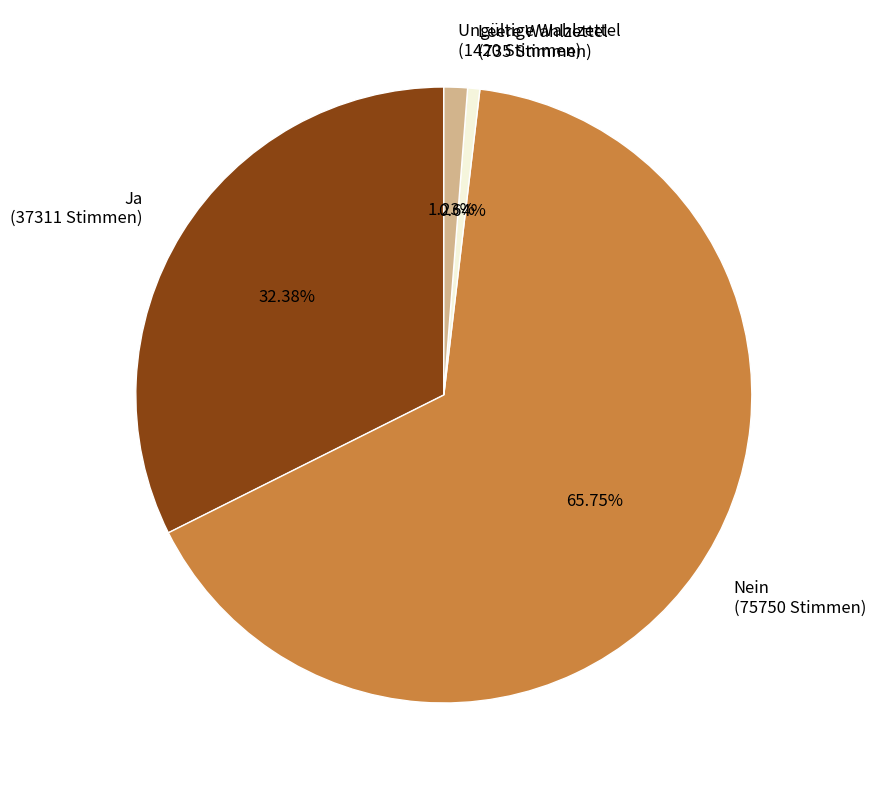

What is the total percentage of Nein and Ungültige Wahlzettel?

67.0%